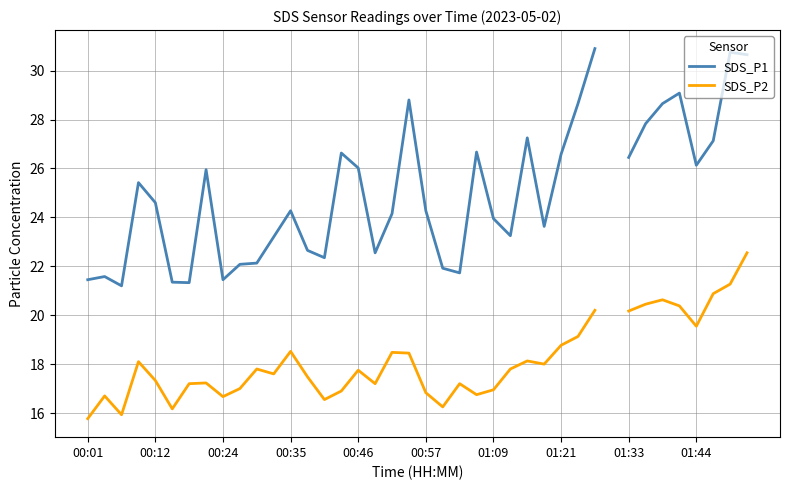

The value of SDS_P2 at 19 is 6.4. True or false?

False